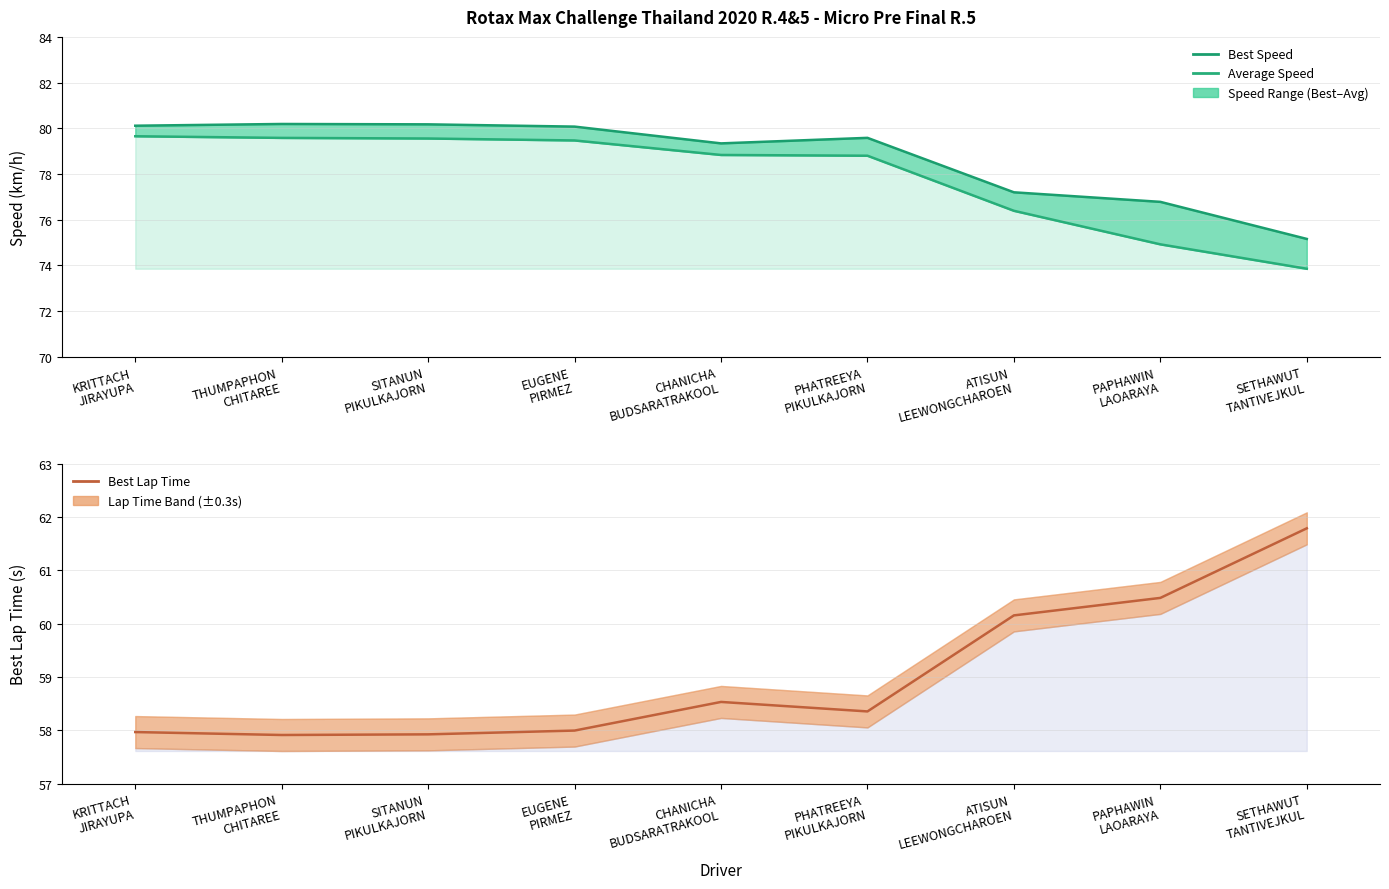

Rank the categories by Best Speed value from lowest to highest.

SETHAWUT
TANTIVEJKUL, PAPHAWIN
LAOARAYA, ATISUN
LEEWONGCHAROEN, CHANICHA
BUDSARATRAKOOL, PHATREEYA
PIKULKAJORN, EUGENE
PIRMEZ, KRITTACH
JIRAYUPA, SITANUN
PIKULKAJORN, THUMPAPHON
CHITAREE